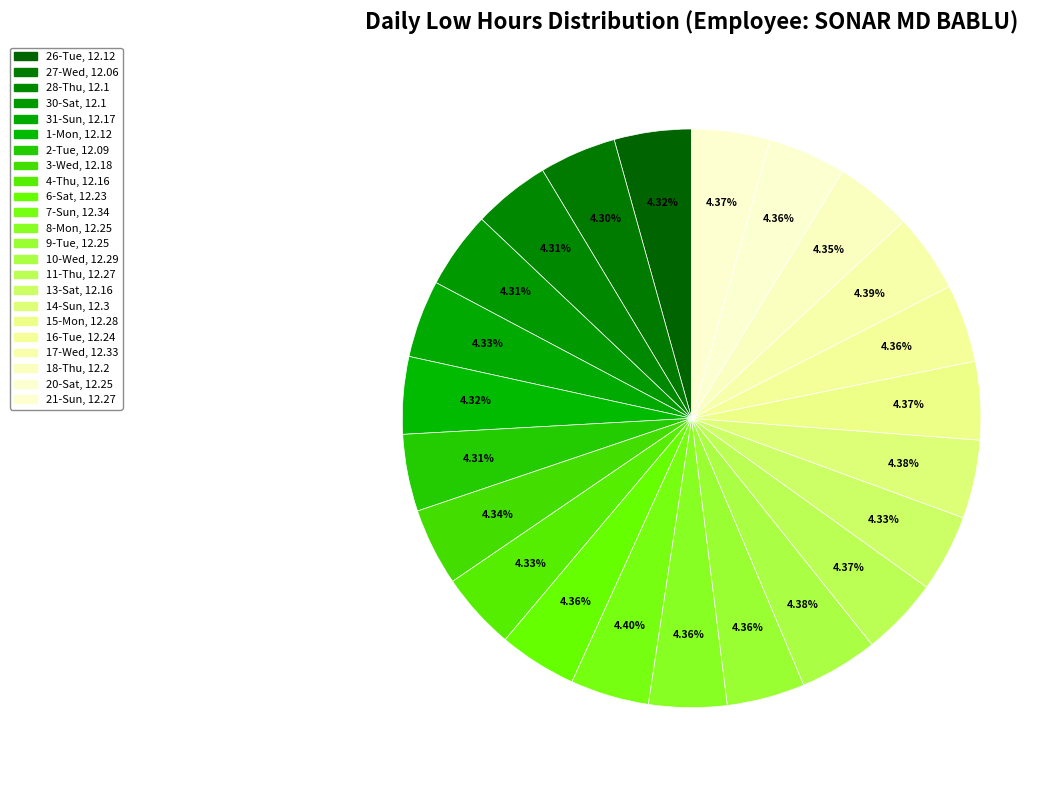

To the nearest percent, what portion does 2-Tue represent?

4%